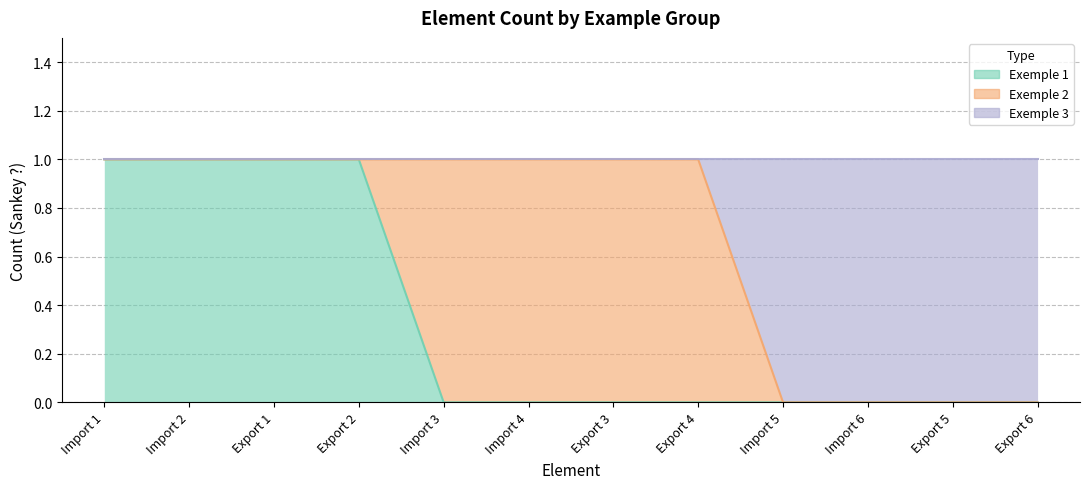

What is the total value across all series at Import 4?

1